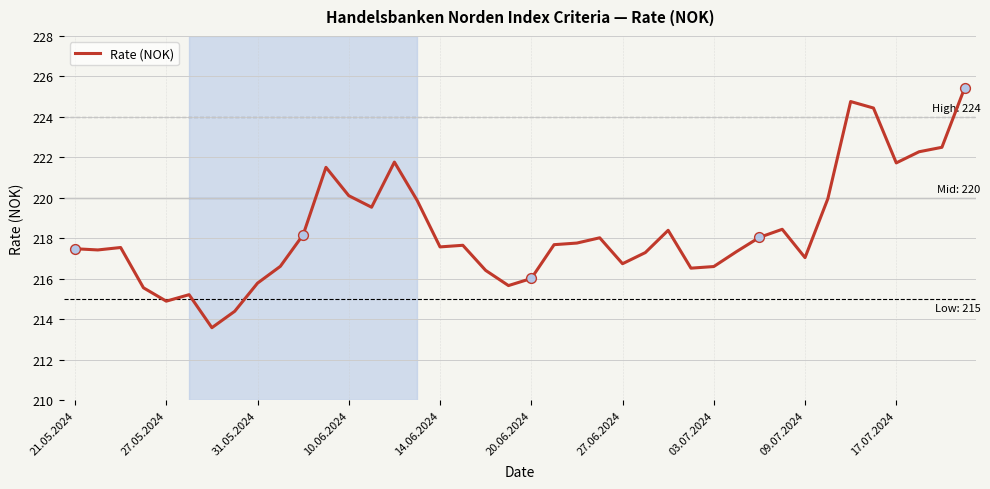

What is the maximum value shown in the chart?

225.4